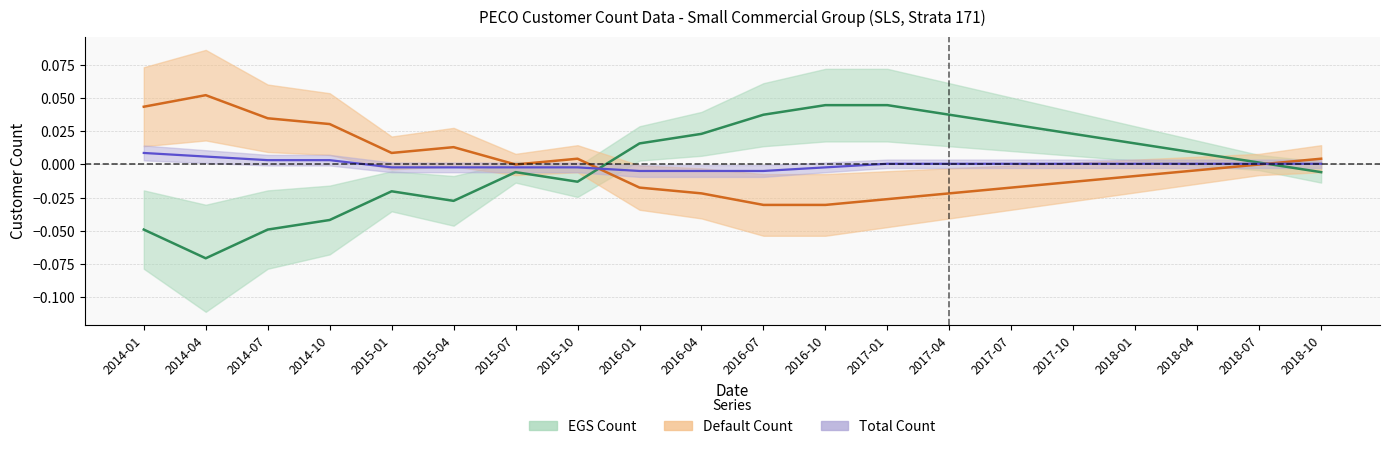

Reading left to right, what are all the values shown in this chart?

egs_count: -0.0	-0.1	-0.0	-0.0	-0.0	-0.0	-0.0	-0.0	0.0	0.0	0.0	0.0	0.0	0.0	0.0	0.0	0.0	0.0	0.0	-0.0
default_count: 0.0	0.1	0.0	0.0	0.0	0.0	0.0	0.0	-0.0	-0.0	-0.0	-0.0	-0.0	-0.0	-0.0	-0.0	-0.0	-0.0	0.0	0.0
total_count: 0.0	0.0	0.0	0.0	-0.0	-0.0	-0.0	-0.0	-0.0	-0.0	-0.0	-0.0	0.0	0.0	0.0	0.0	0.0	0.0	0.0	0.0